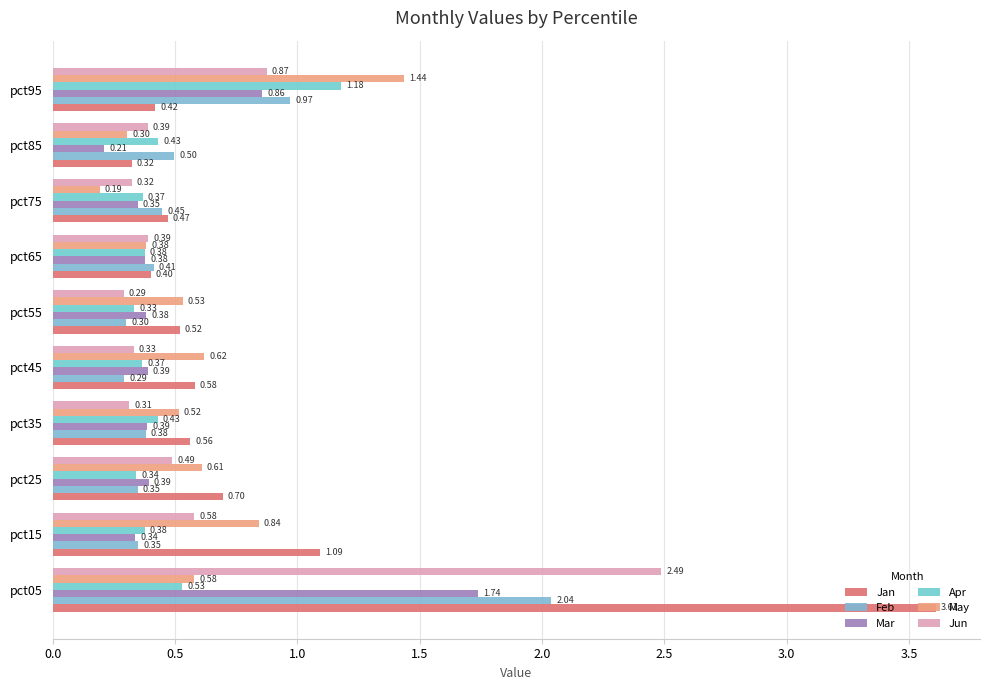

At how many categories does at least one series exceed 1?

3